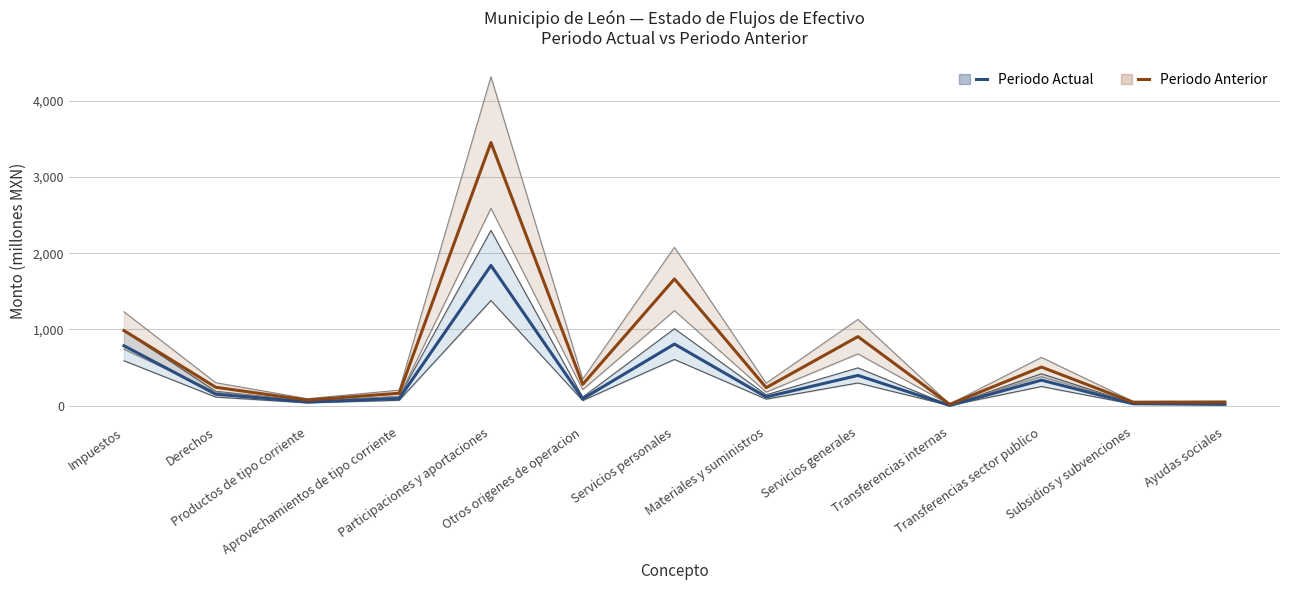

What is the value of the Periodo Anterior point at the 3rd from the left?

73.1